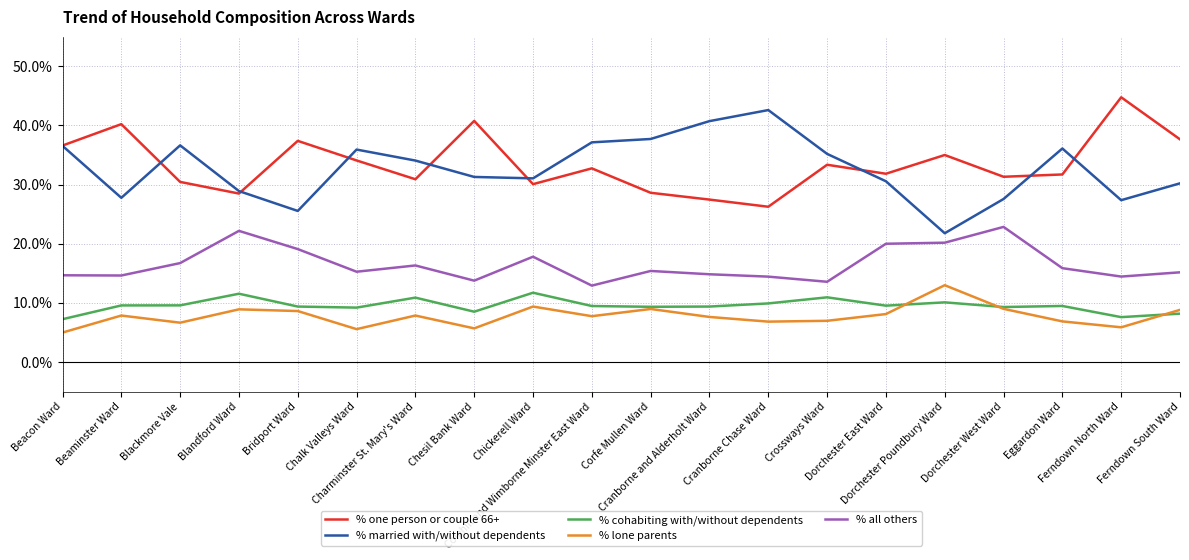

At Cranborne Chase Ward, list the series in order from largest to smallest.

% married with/without dependents, % one person or couple 66+, % all others, % cohabiting with/without dependents, % lone parents